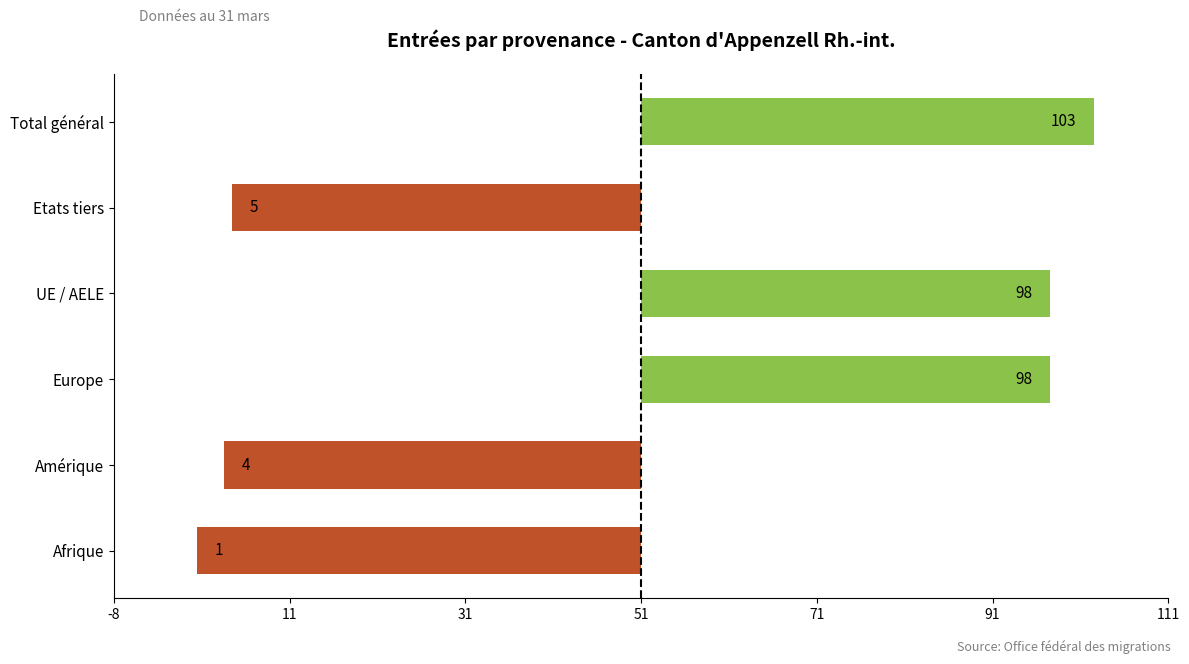

Does the chart contain any negative values?

Yes